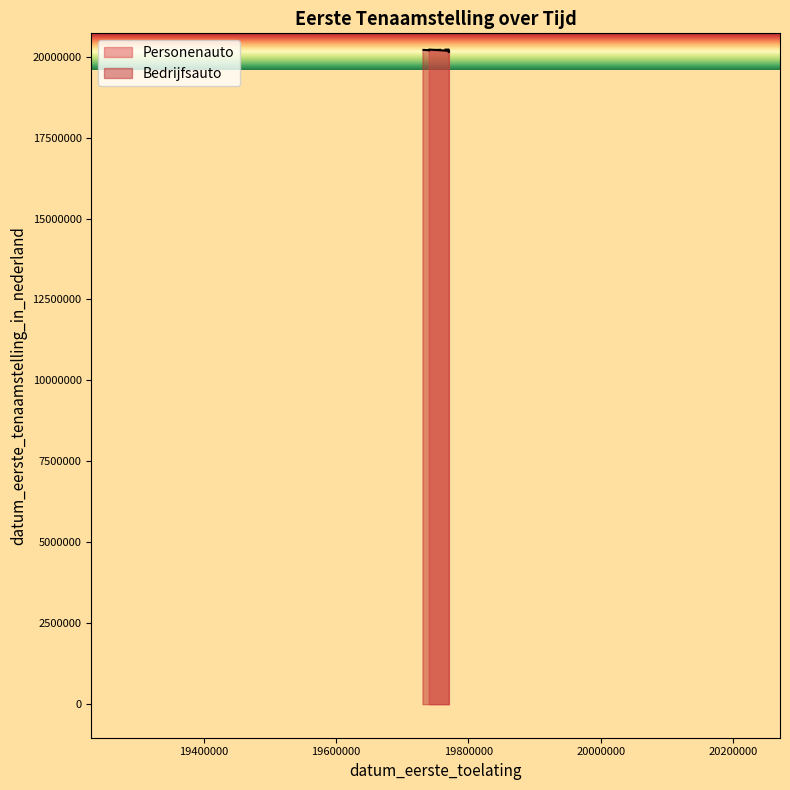

What is the maximum value shown in the chart?

20221025